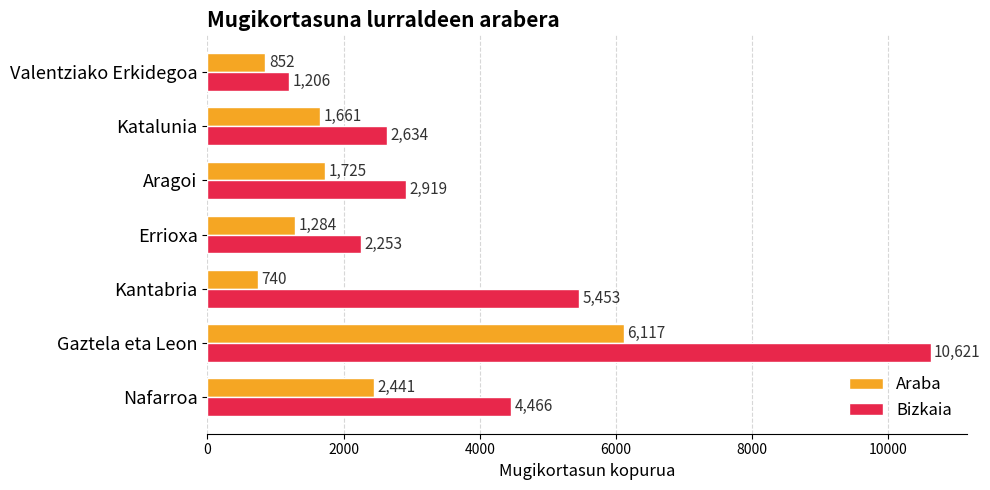

The value of Bizkaia at Katalunia is 2633.6. True or false?

True